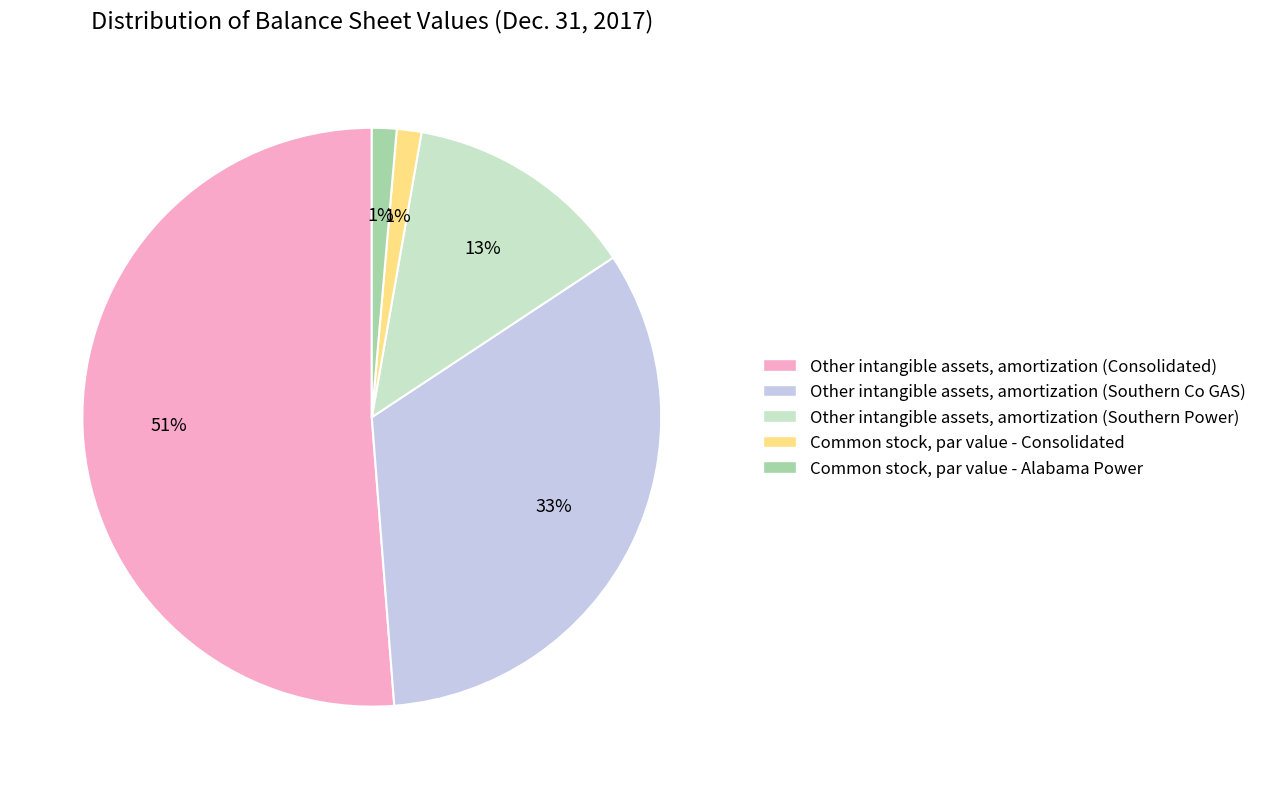

Which slice is the largest?

Other intangible assets, amortization (Consolidated)